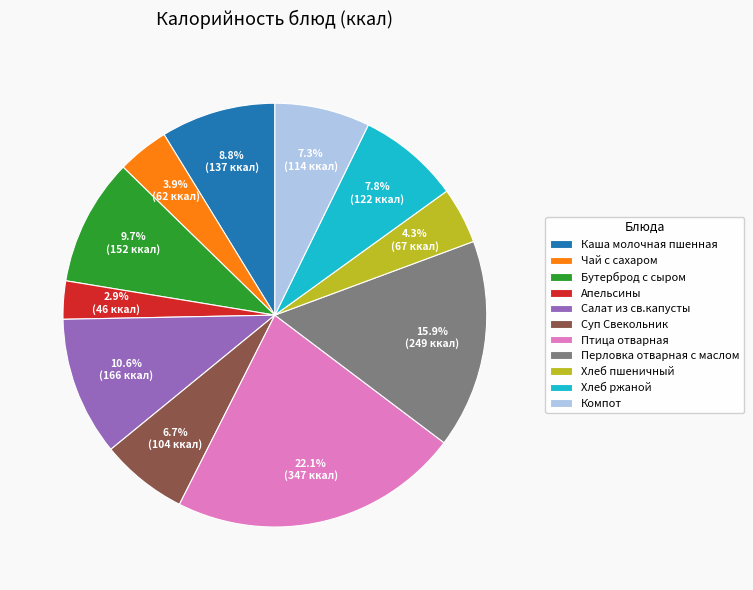

True or false: Чай с сахаром accounts for 4% of the total.

True